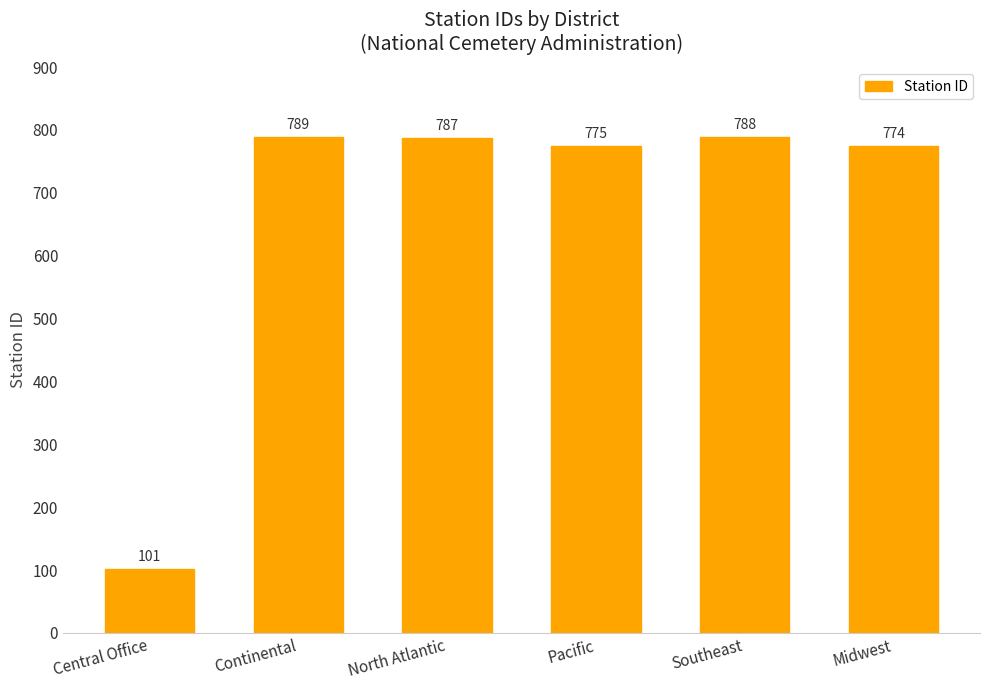

What is the value of the 3rd bar from the left?

787